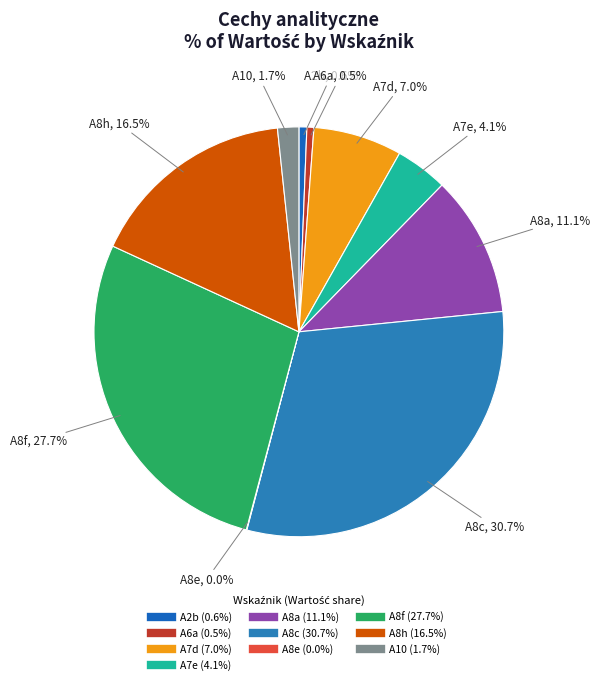

What percentage is NOT represented by A2b?

99.4%